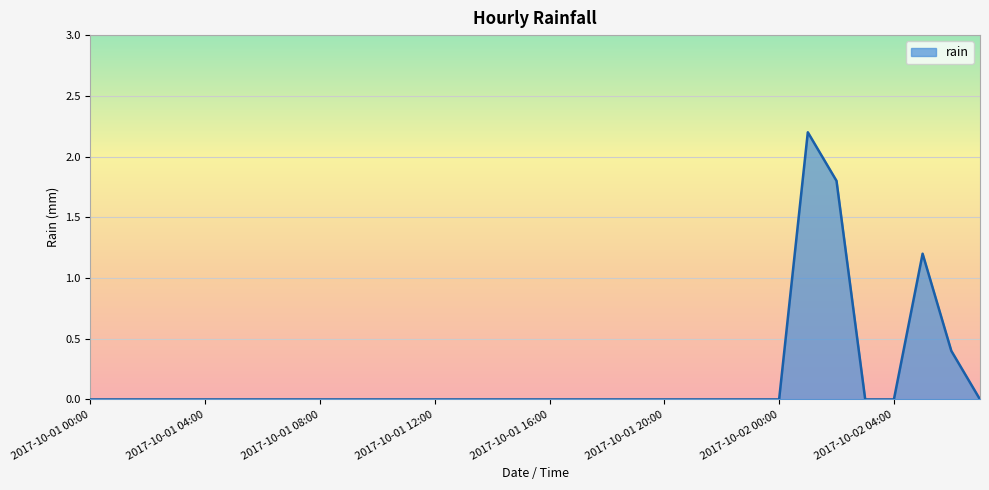

Does the chart display data point markers on the line(s)?

No